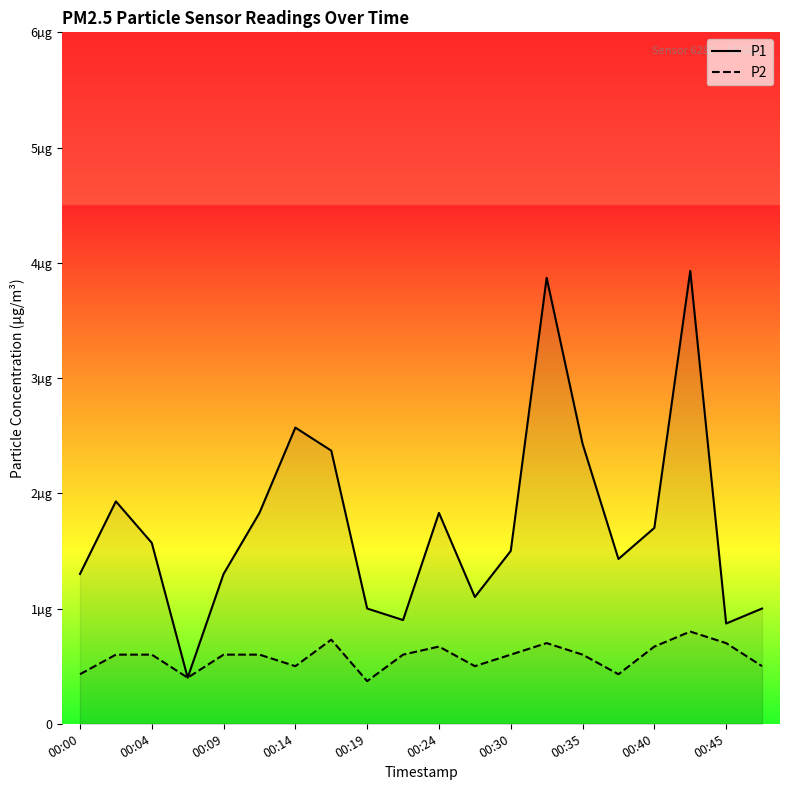

What is the lowest value of the P1 series?

0.4